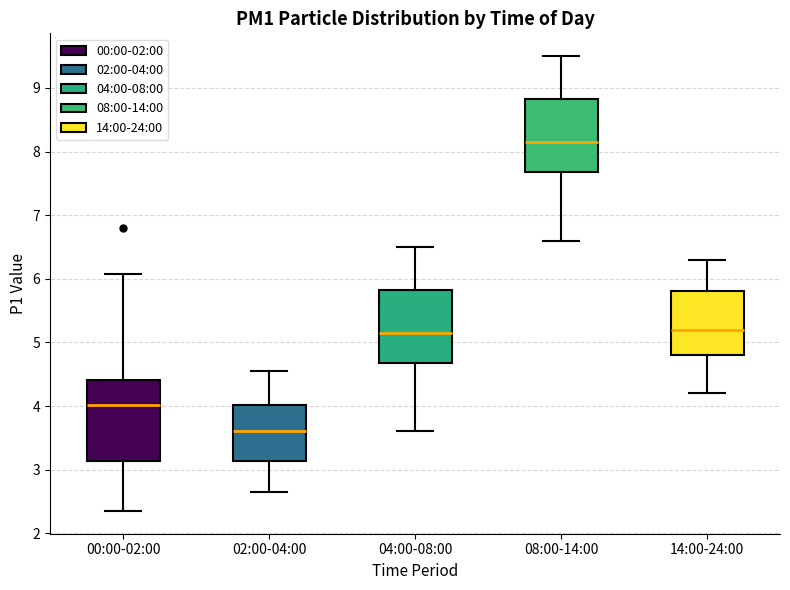

Where is the lower edge of the box for 02:00-04:00 on the y-axis? The values are not printed on the chart, so give them approximately, as read against the axis.

3.1